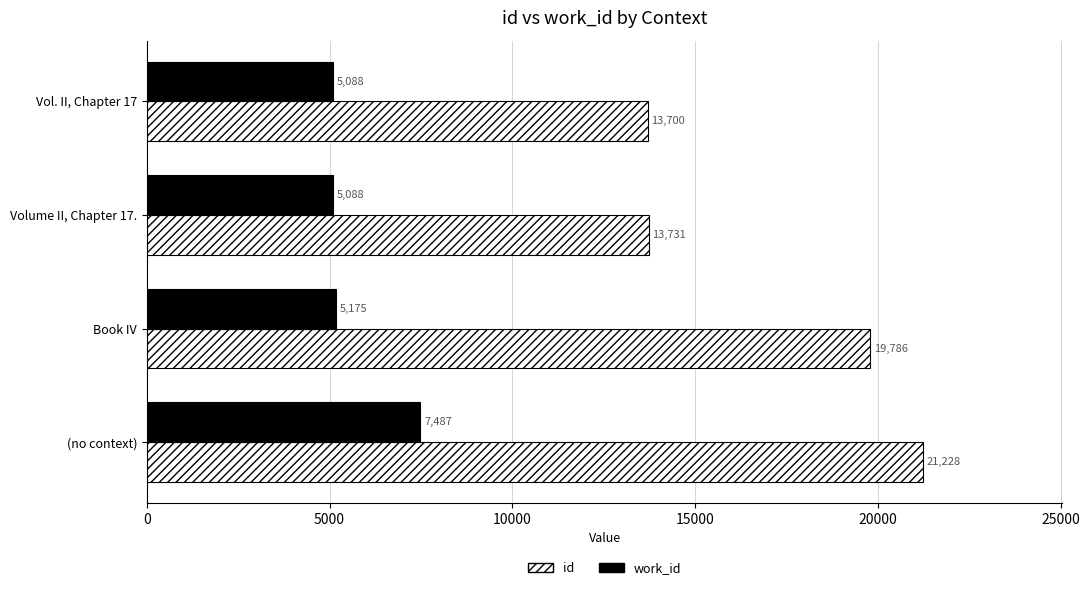

What is the difference between the maximum and minimum values in the id series?

7528